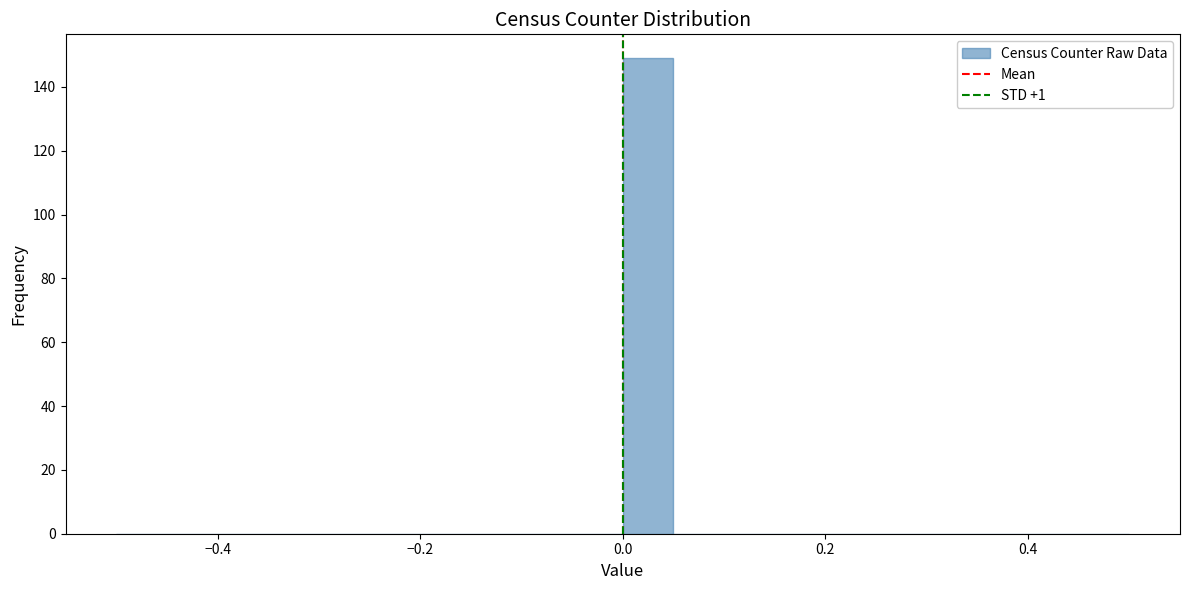

Around what value on the x-axis is the tallest bar? Give the approximate position of its centre, as read against the axis.

0.02